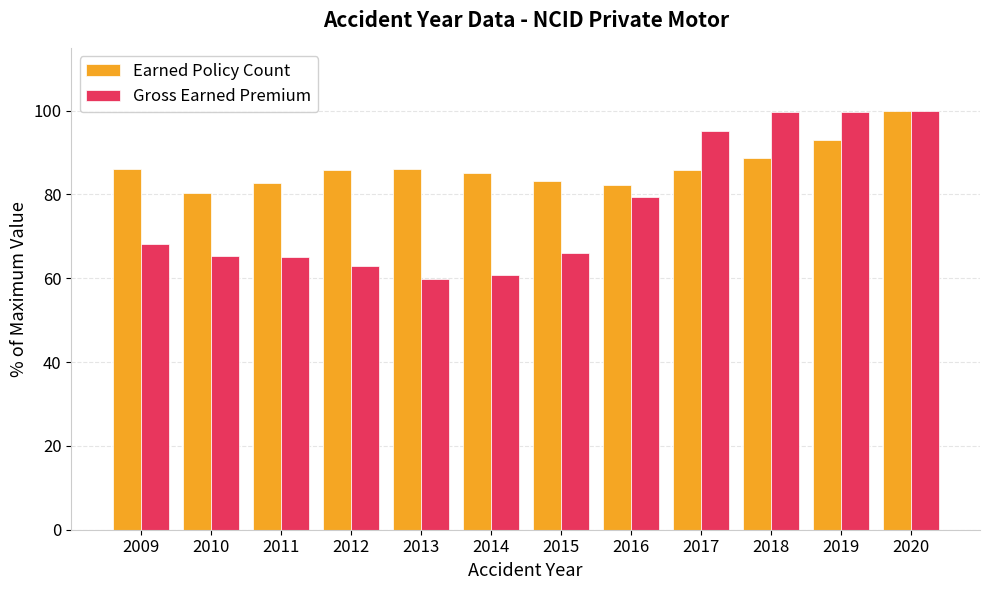

At which label is Earned Policy Count closest to 90?

2018